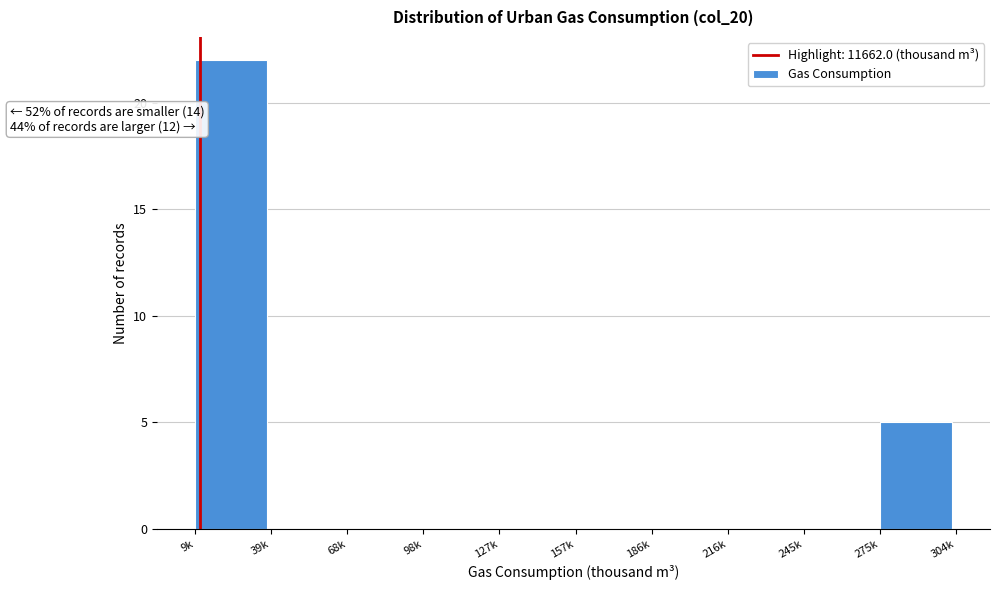

Reading left to right, transcribe all the data shown in this chart.

9k=22	39k=0	68k=0	98k=0	127k=0	157k=0	186k=0	216k=0	245k=0	275k=5